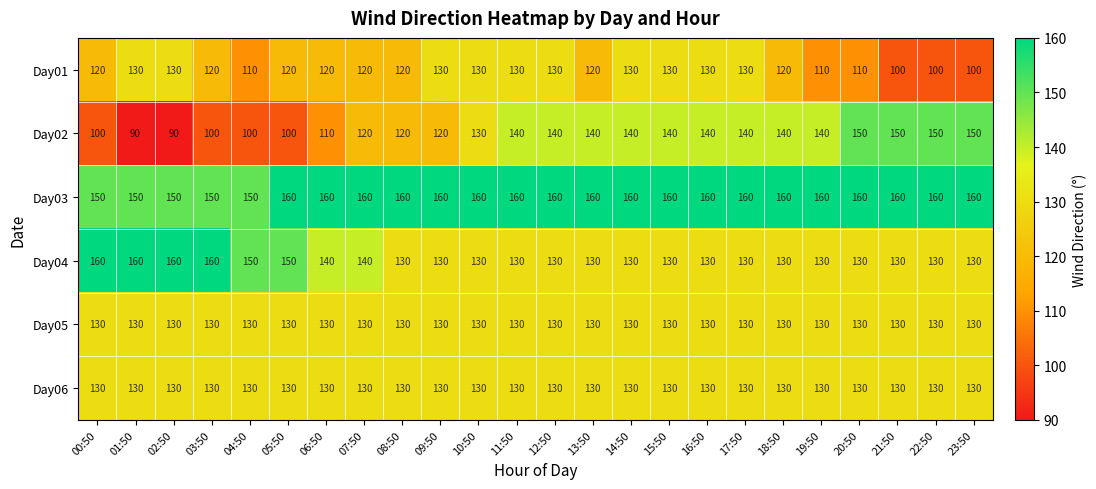

What is the total value across all series at 03:50?

790